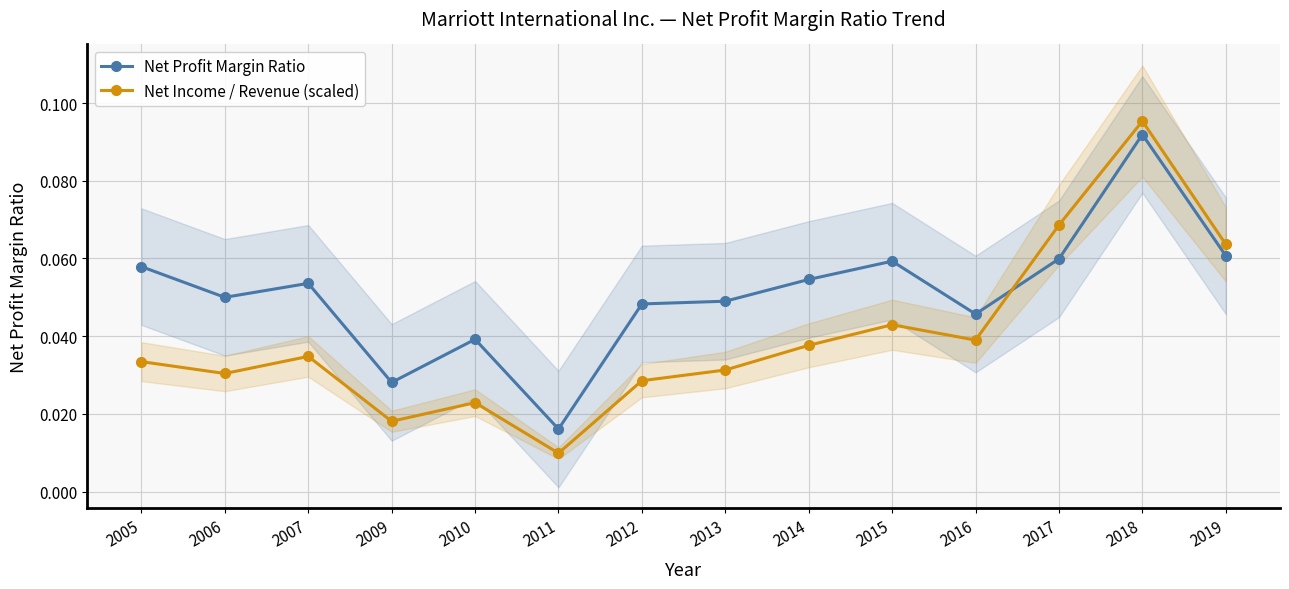

Between 2014 and 2011, which is larger?

2014